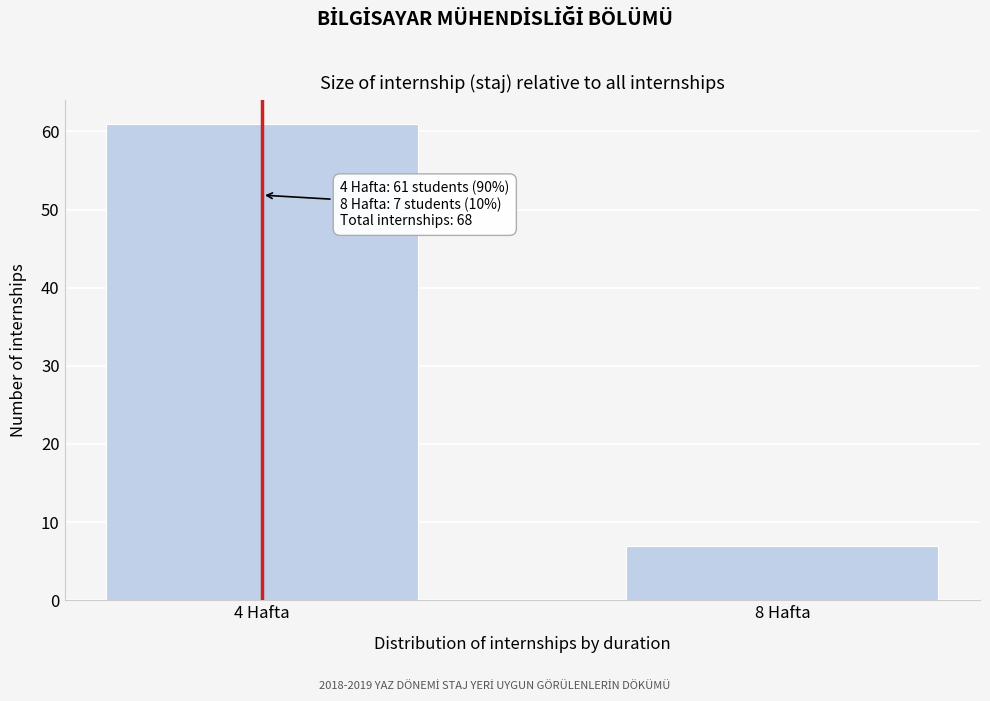

Reading left to right, what are all the values shown in this chart?

4 Hafta=61	8 Hafta=7